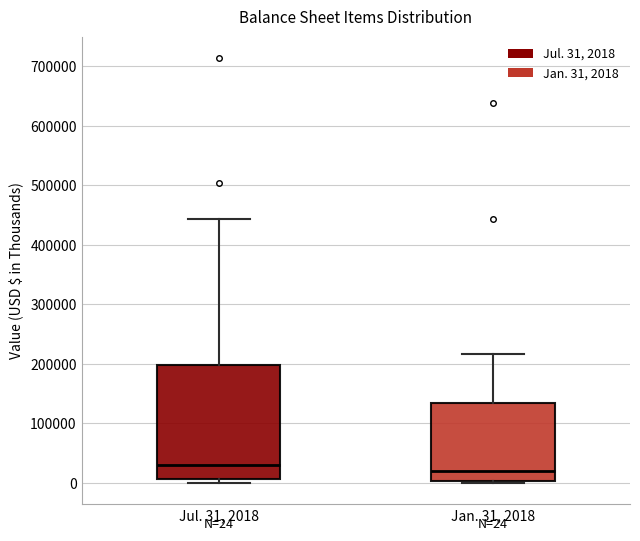

Which box is the tallest, from its lower edge to its upper edge?

Jul. 31, 2018